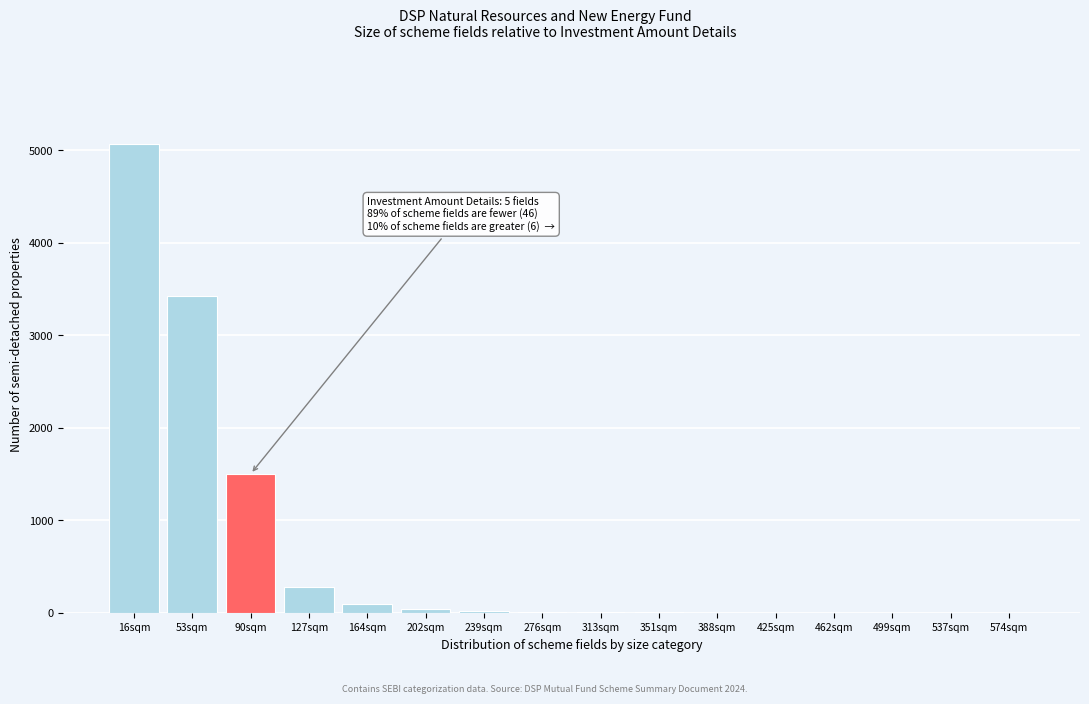

Where is the data nearest to the value 2536?

53sqm